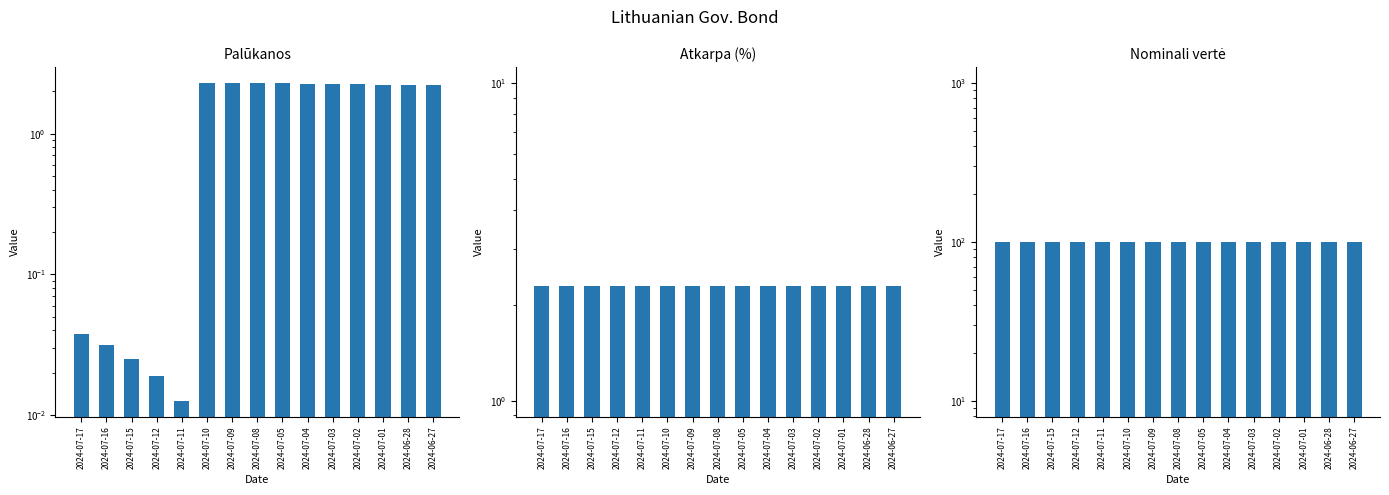

What is the approximate value of Atkarpa (%) at 2024-07-03?

2.3